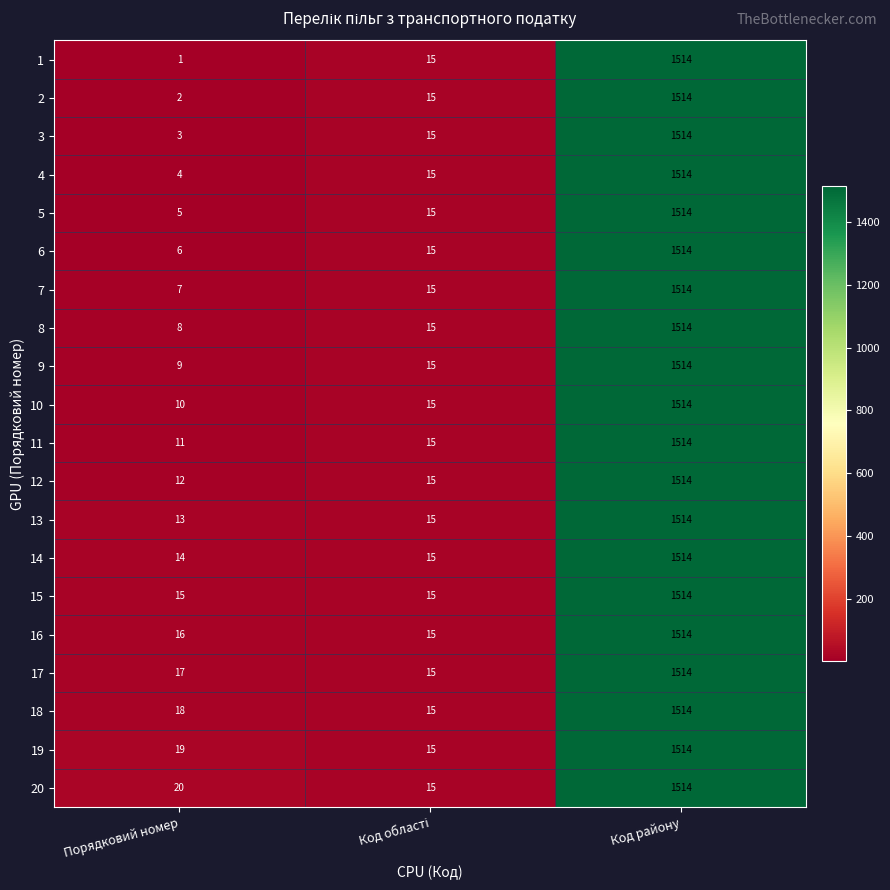

At how many categories does at least one series exceed 810?

1